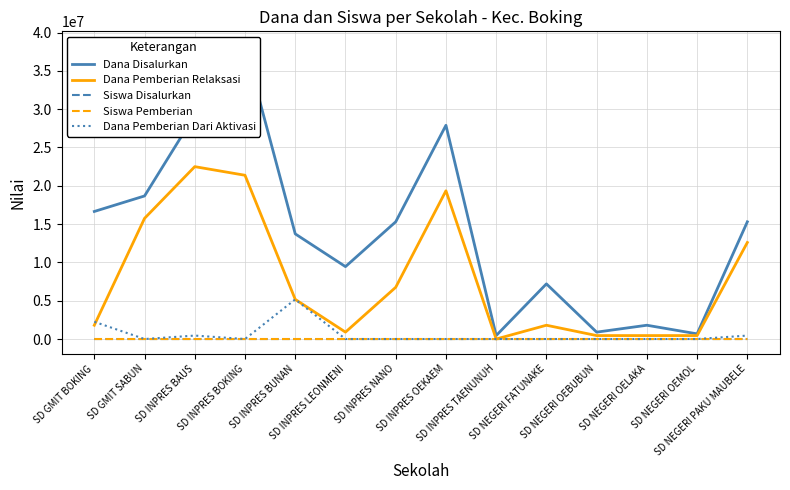

How many lines are shown in the chart?

5